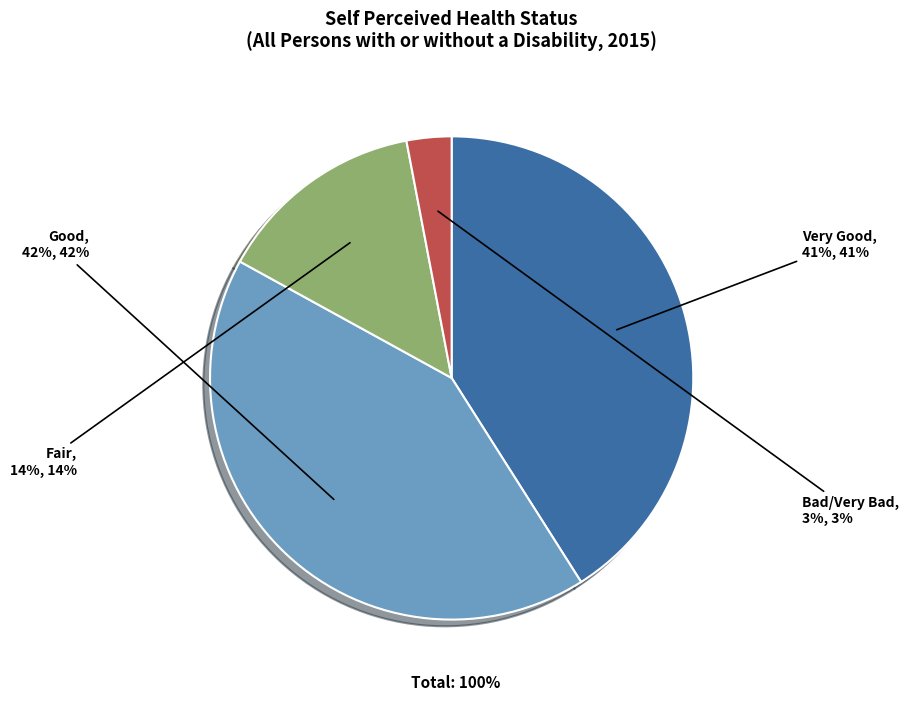

To the nearest percent, what percentage of the pie is Fair?

14%